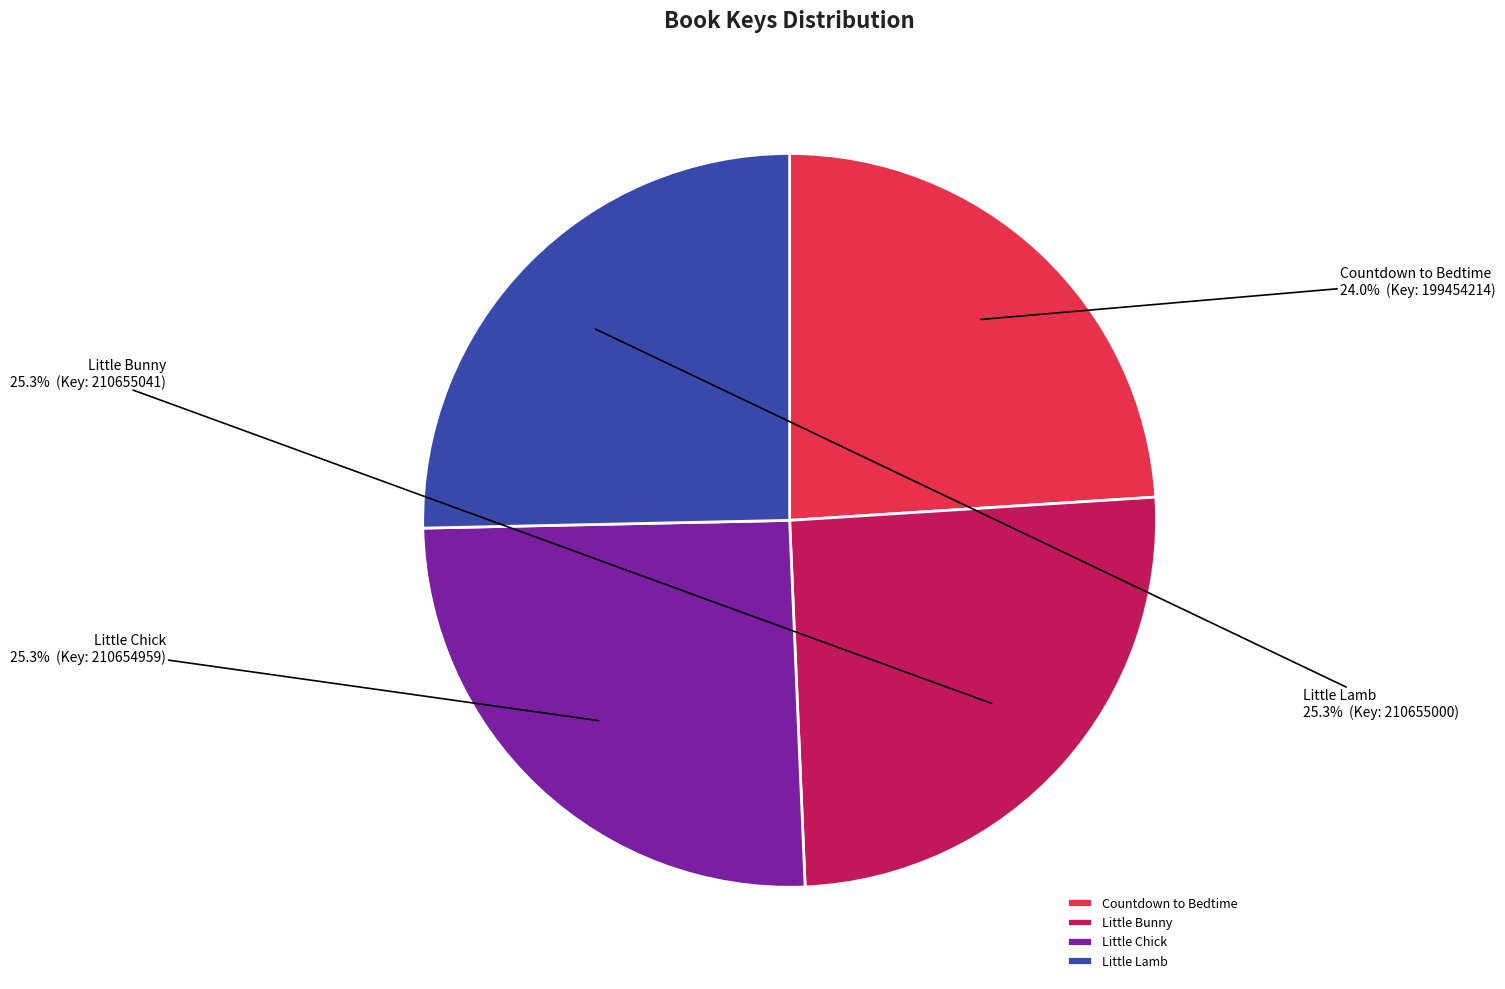

To the nearest percent, what is the difference between the largest and smallest slice percentages?

1%